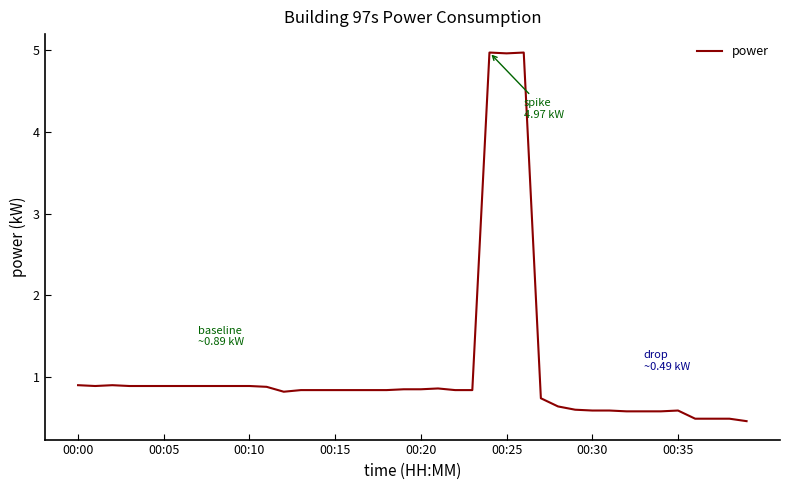

What is the maximum value shown in the chart?

5.0